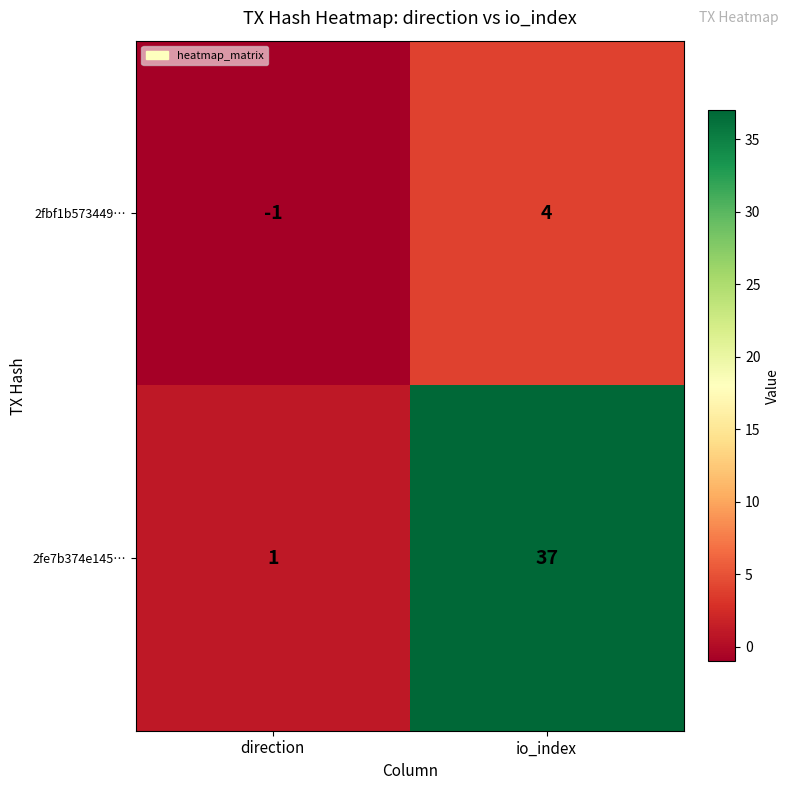

Which series has the largest total across all categories?

2fe7b374e145…